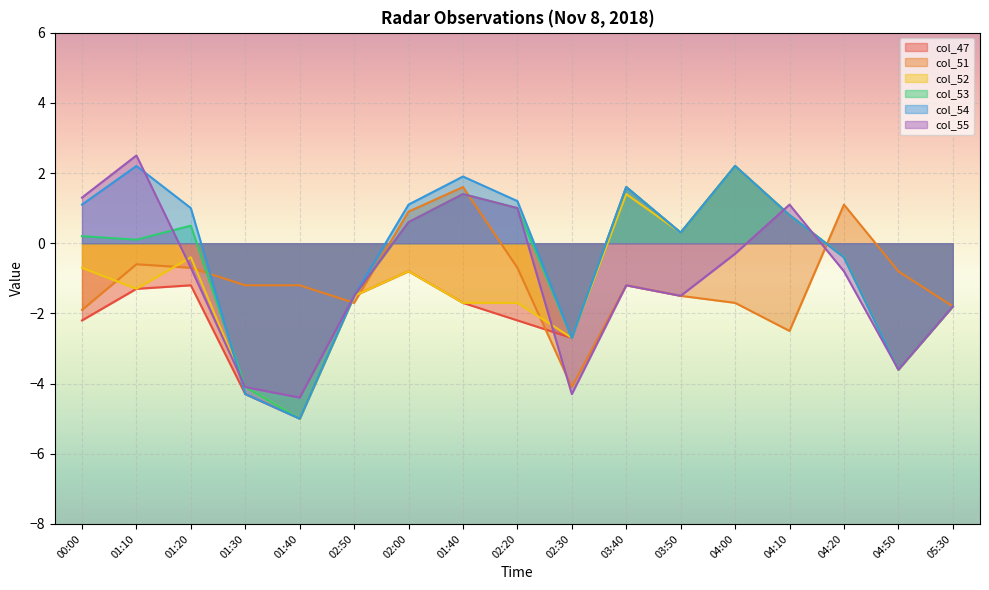

Which series has the largest total across all categories?

col_54